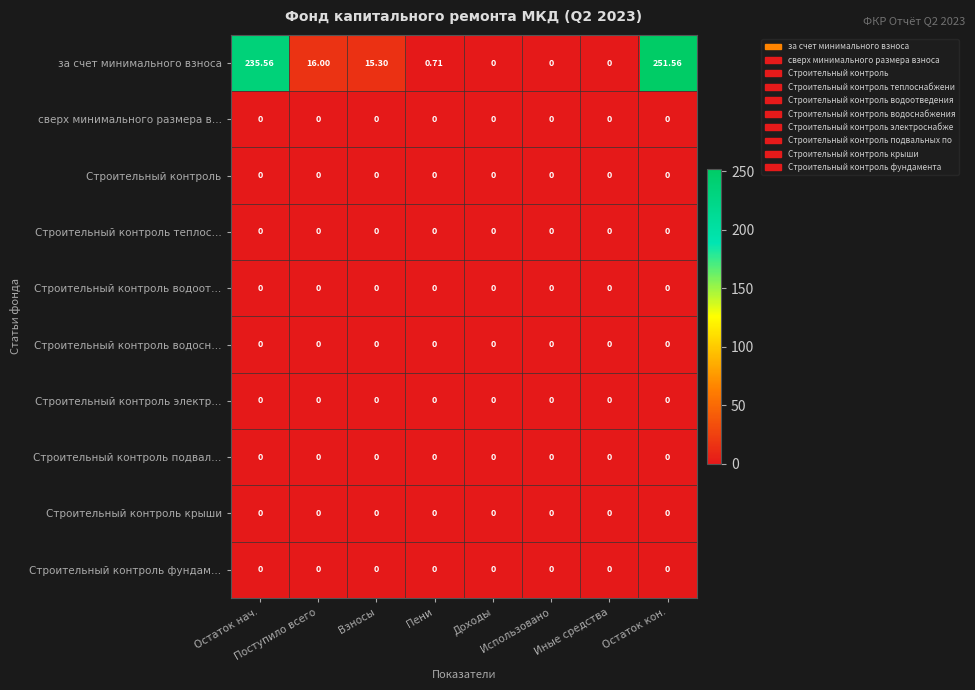

How many distinct data groups are displayed?

10